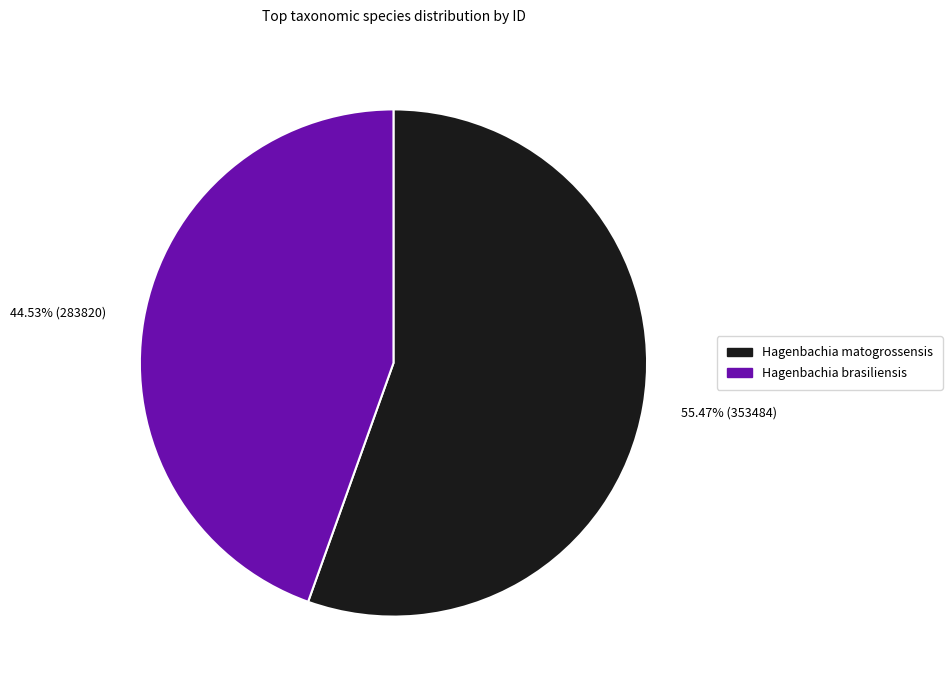

What portion of the pie excludes Hagenbachia matogrossensis?

44.5%